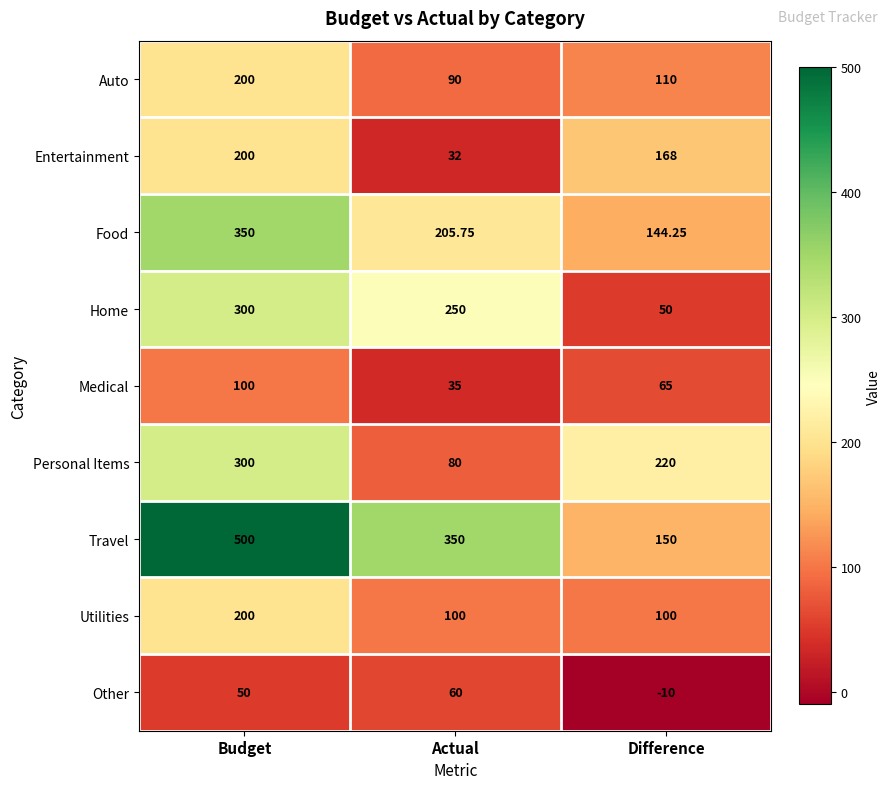

Which category has the highest value across all series?

Budget